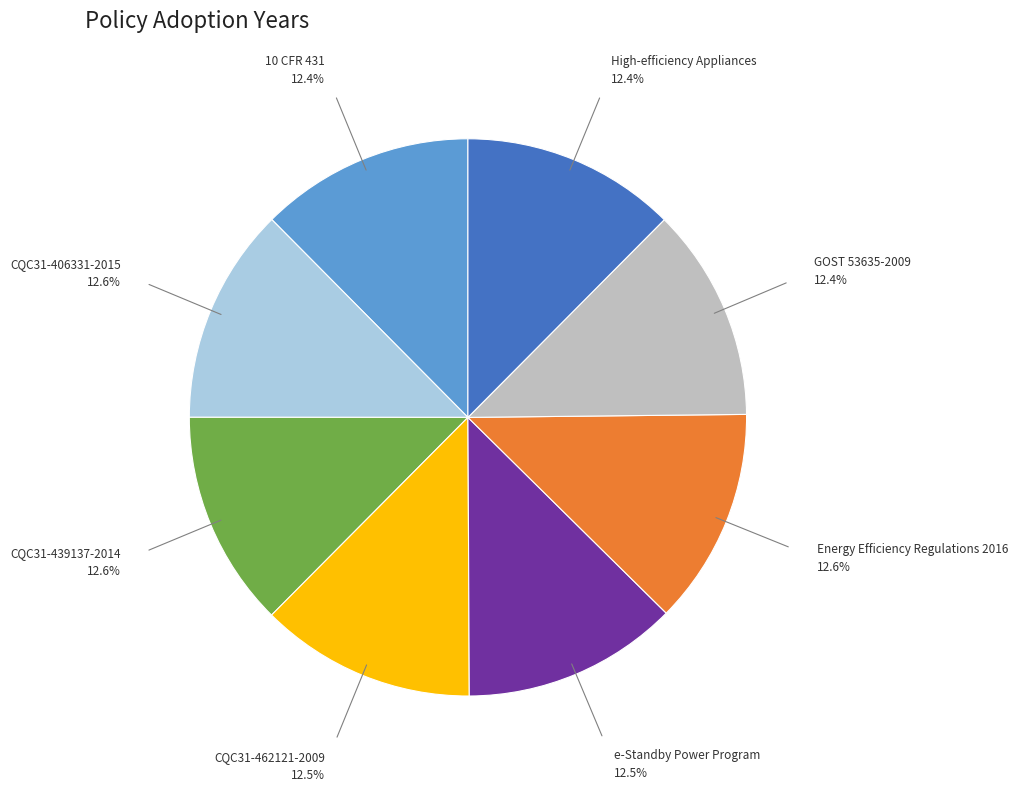

Is there any slice that represents more than half of the pie?

No